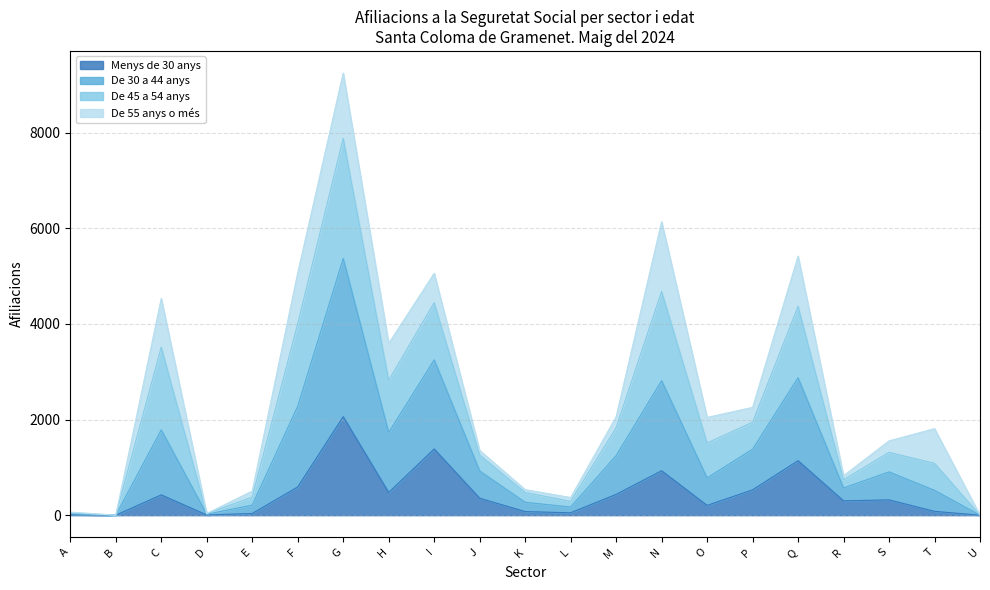

What is the sum of all Menys de 30 anys values?

9405